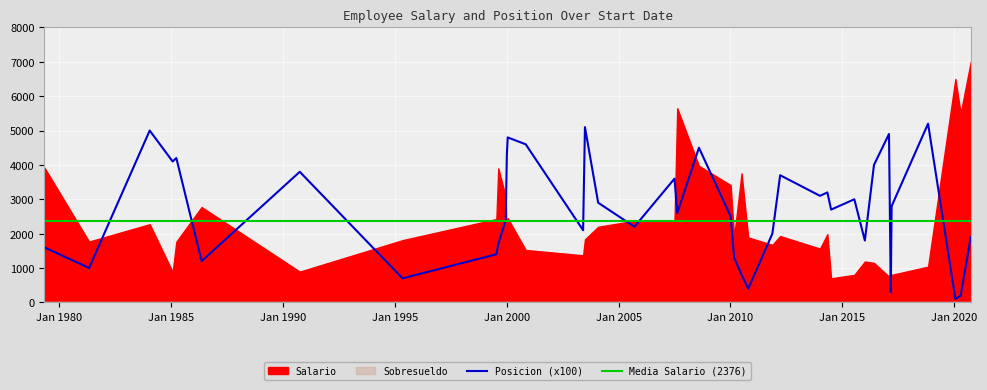

What is the label of the 20th point from the right?

2014-07-02